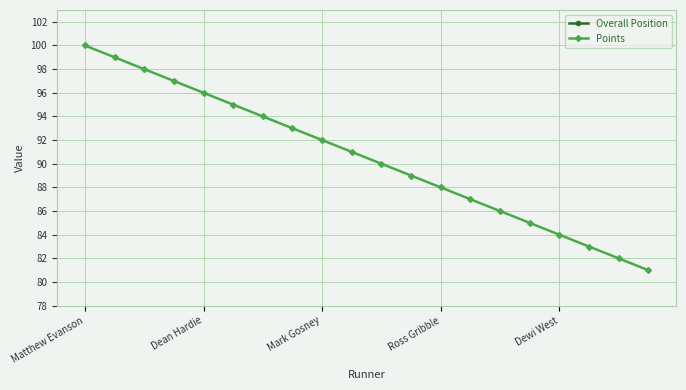

Does the chart have visible grid lines?

Yes